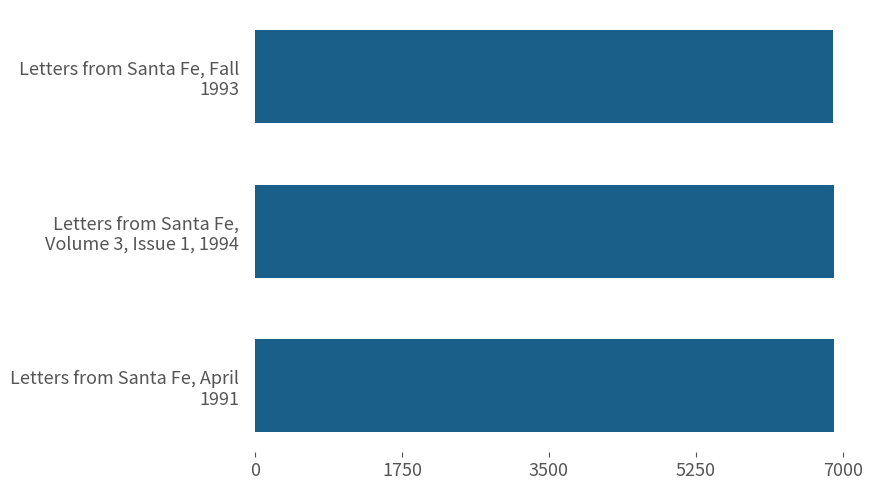

How many bars are there in total?

3